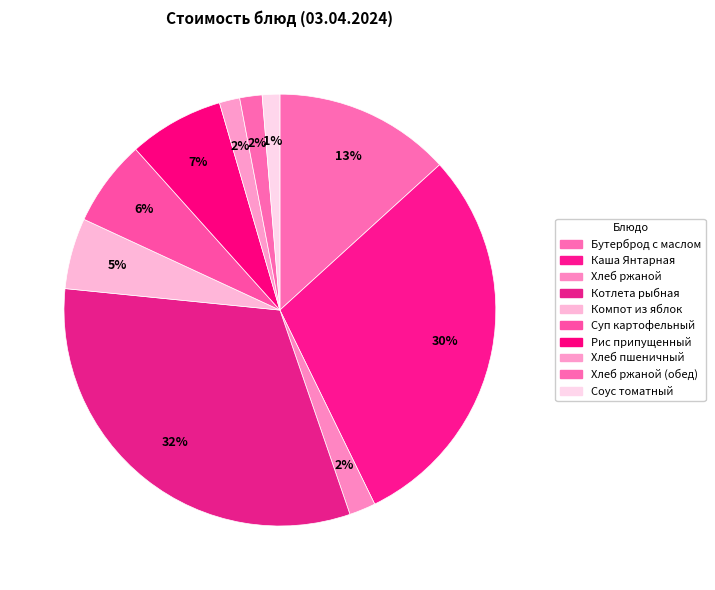

How many segments does this pie chart have?

10